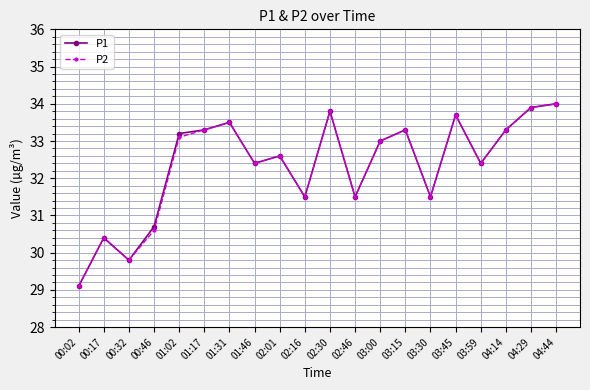

What is the average value of the P2 series?

32.3